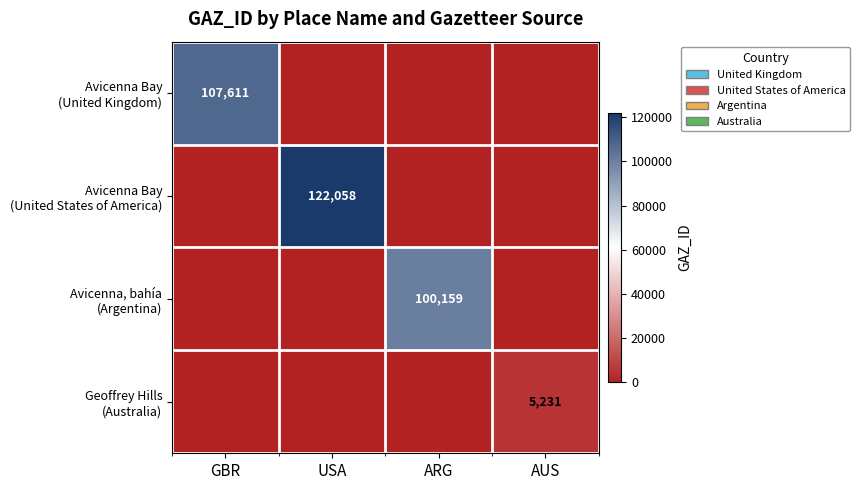

Is it true that Geoffrey Hills (Australia) equals 1747 at AUS?

False